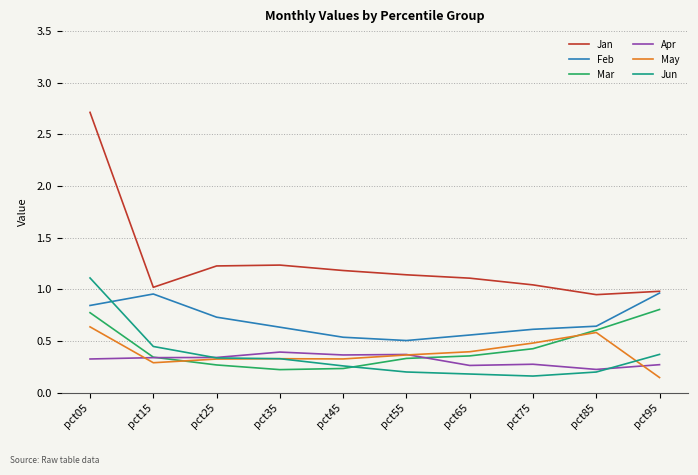

What are all the series names shown in the legend?

Jan, Feb, Mar, Apr, May, Jun